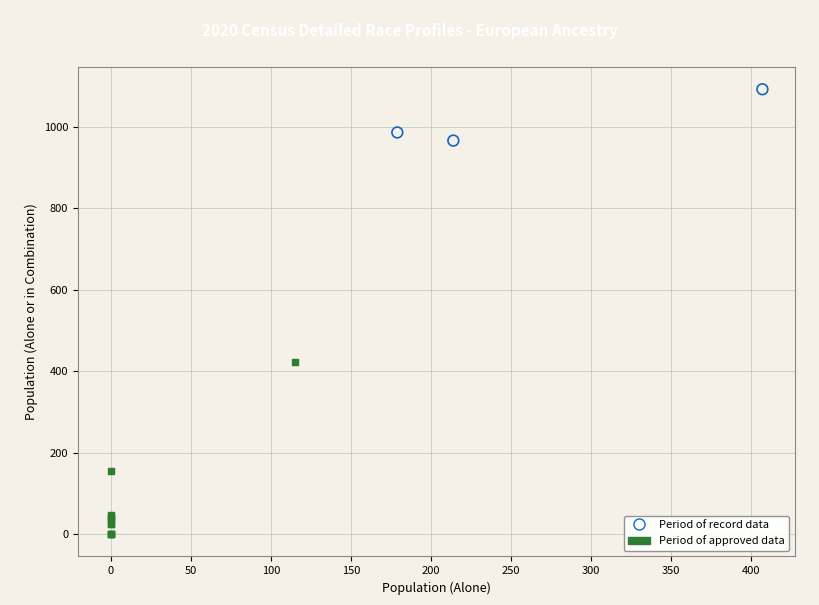

What are all the series names shown in the legend?

Period of record data, Period of approved data